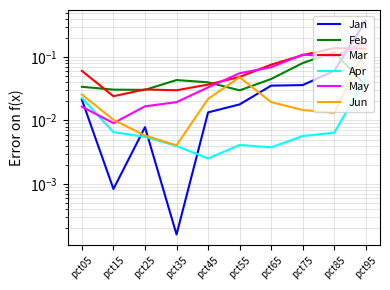

Which series has the widest spread of values?

Jan